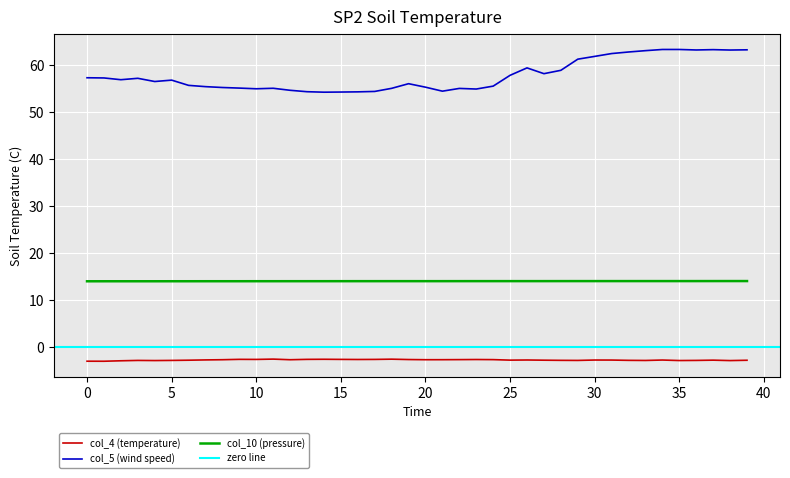

Is the value of col_5 at 31 greater than the value of col_4 at 27?

Yes